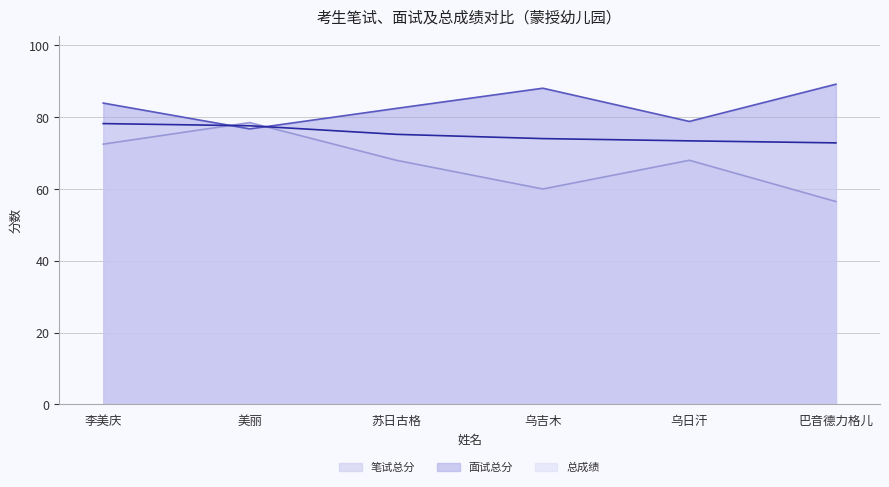

What is the sum of the 总成绩 values at 乌日汗 and 巴音德力格儿?

146.3